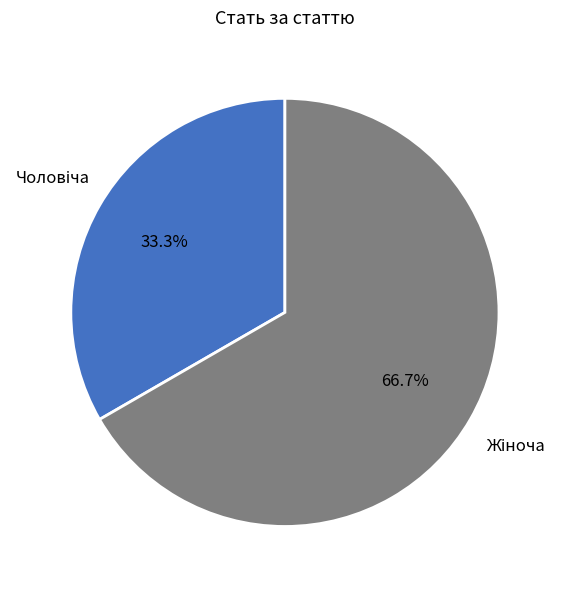

To the nearest percent, what is the average slice percentage?

50%